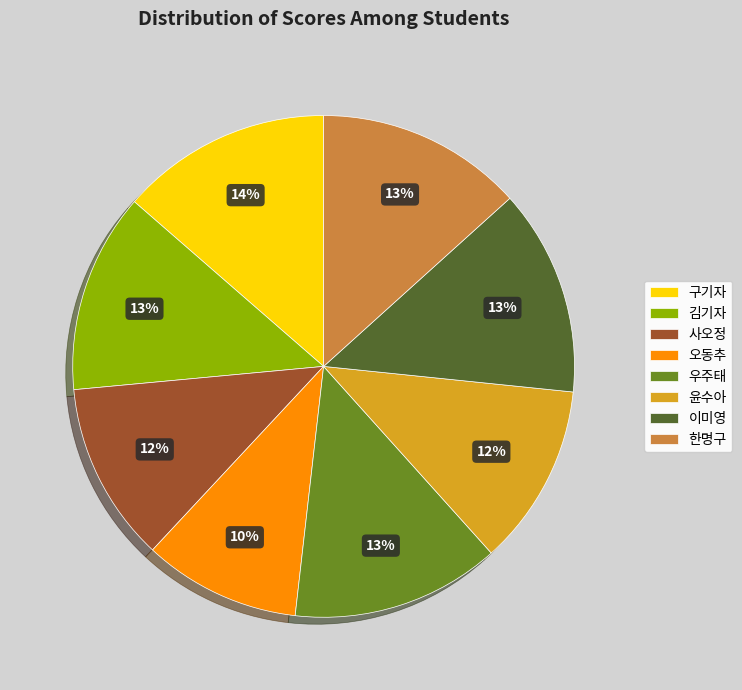

To the nearest percent, what is the average slice percentage?

12%